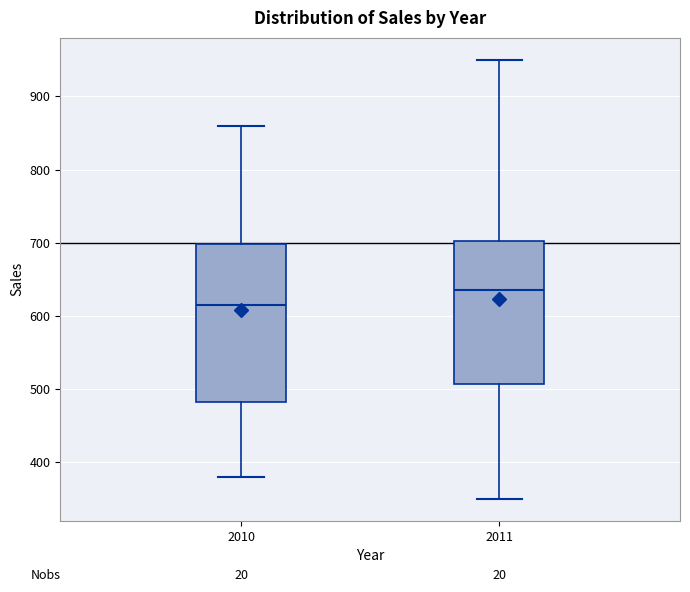

Reading left to right, transcribe this box plot: for each box, give where its median line is, the range the box spans, and where its two whiskers end, as read against the y-axis. The values are not printed on the chart, so give them approximately, as read against the axis.

2010: median 620, box 480 to 700, whiskers 380 to 860
2011: median 640, box 510 to 700, whiskers 350 to 950